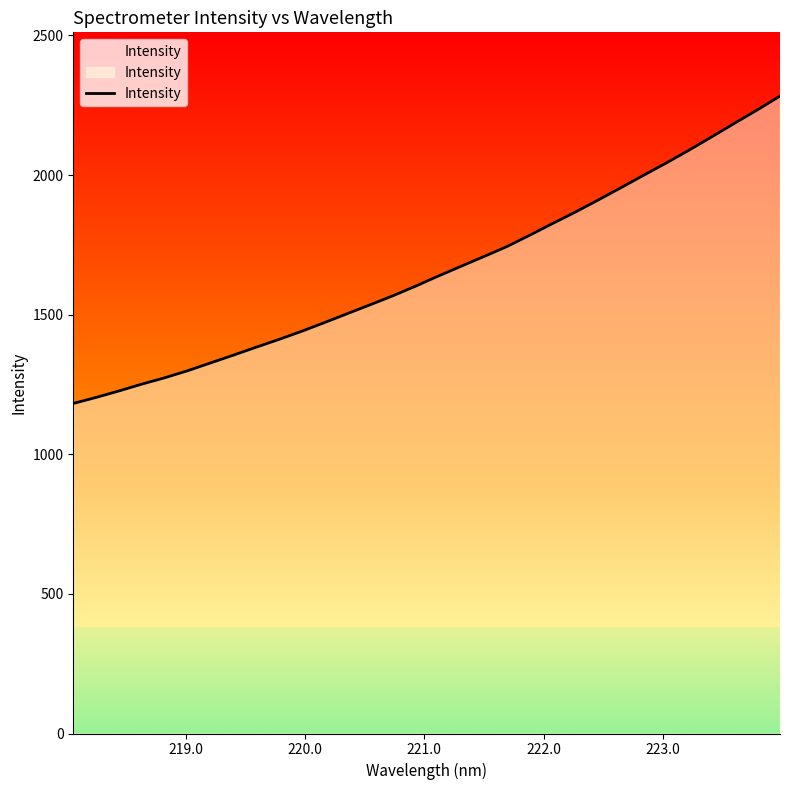

What is the greatest value displayed?

2282.8